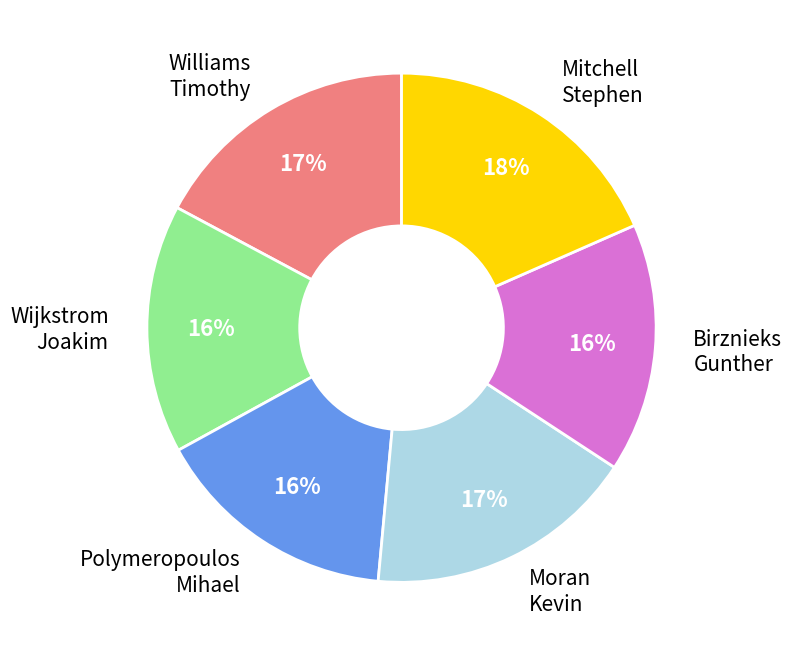

To the nearest percent, what is the average slice percentage?

17%